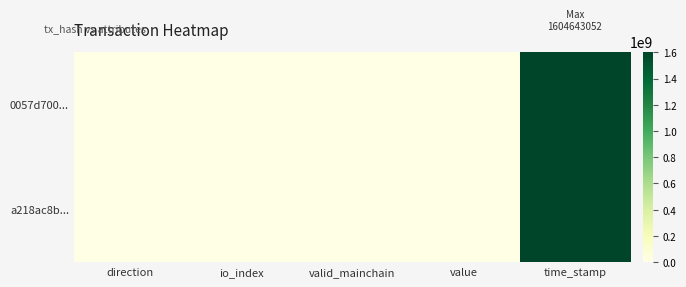

How many distinct data groups are displayed?

2